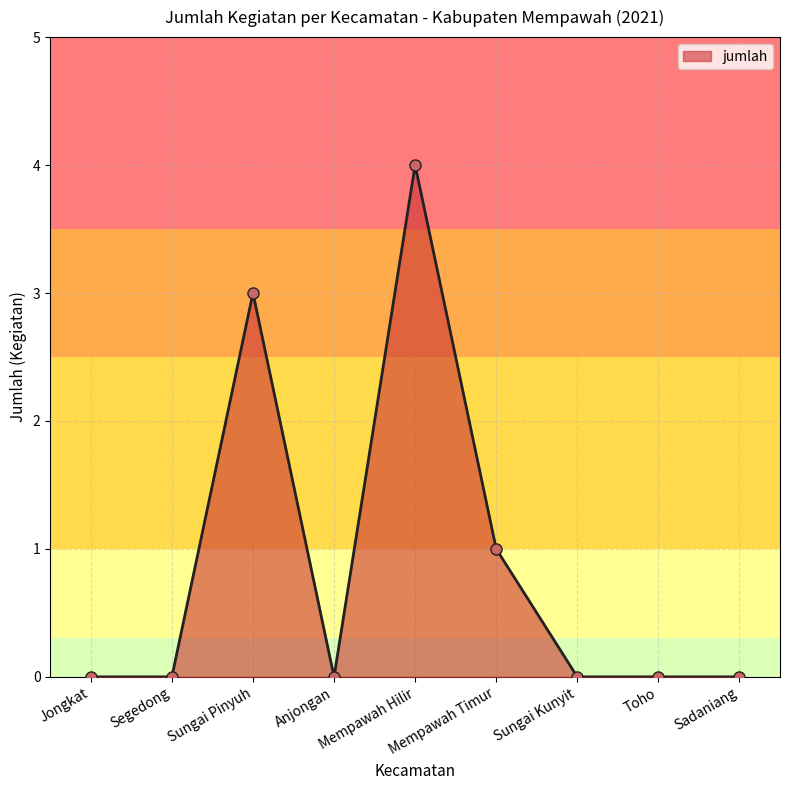

What is the label of the 9th point from the left?

Sadaniang